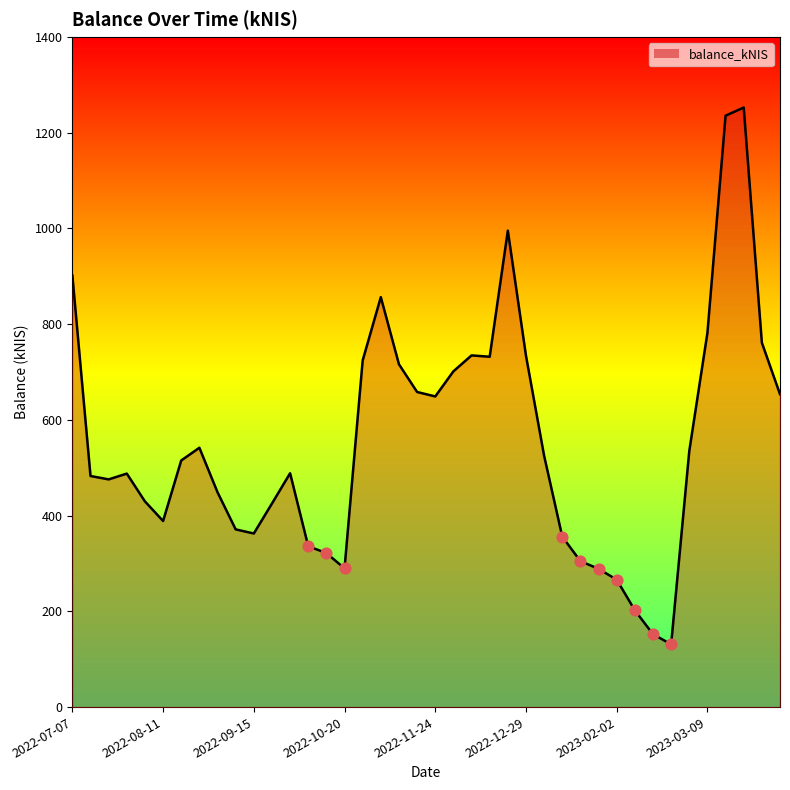

What is the difference between the maximum and minimum values?

1121.4